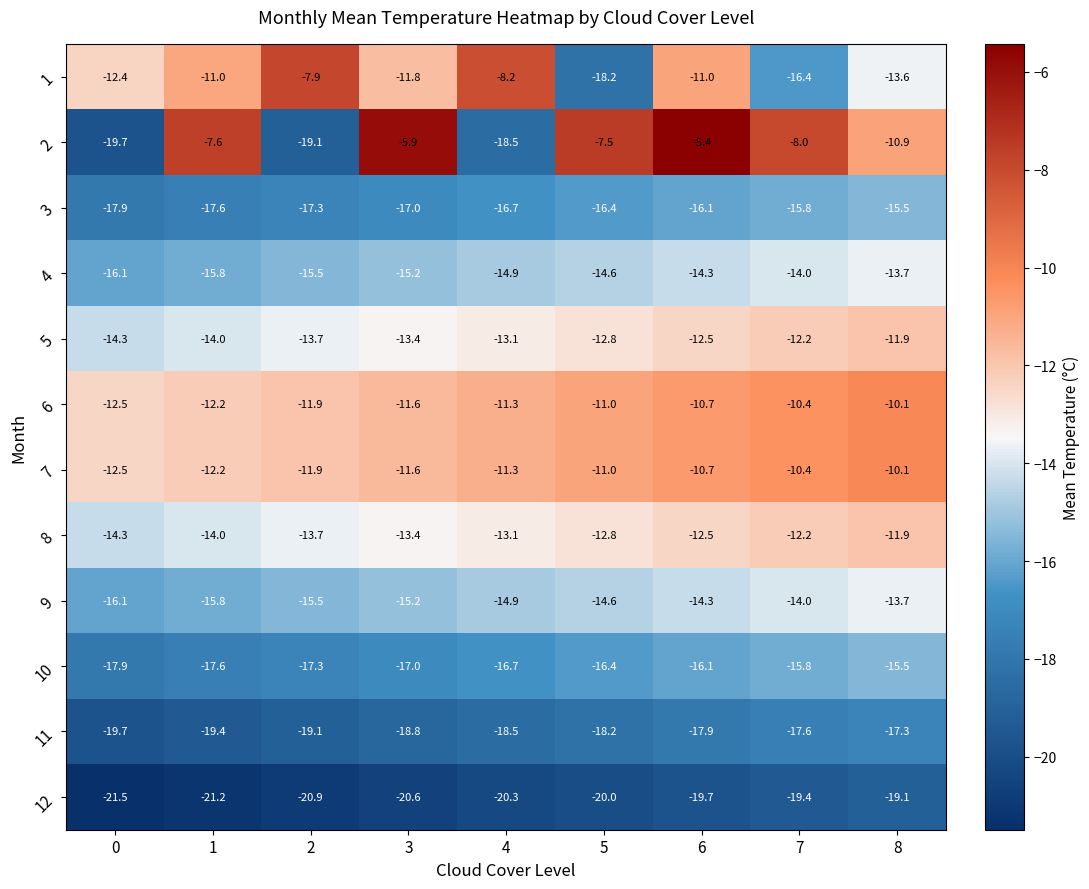

List the labels in order of 2 value, smallest first.

0, 2, 4, 8, 7, 1, 5, 3, 6